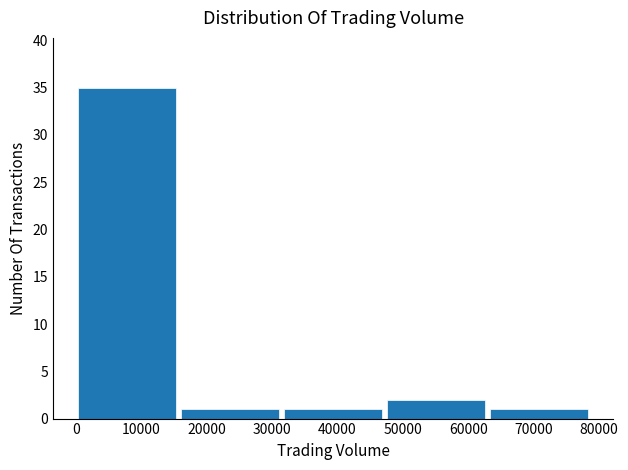

Reading left to right, transcribe this chart: for each bar, give the range it covers on the x-axis and its height. Neither the bar edges nor the heights are printed on the chart, so give them approximately, as read against the axes.

0 to 16000: 35
16000 to 31000: 1
31000 to 47000: 1
47000 to 63000: 2
63000 to 79000: 1